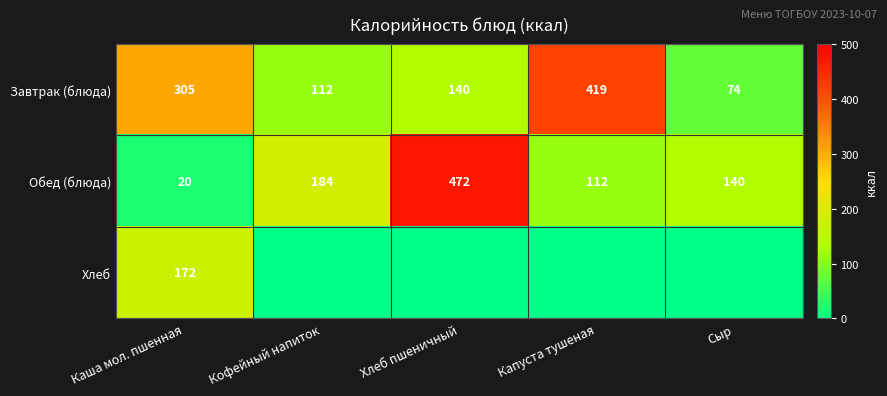

How many distinct data groups are displayed?

3